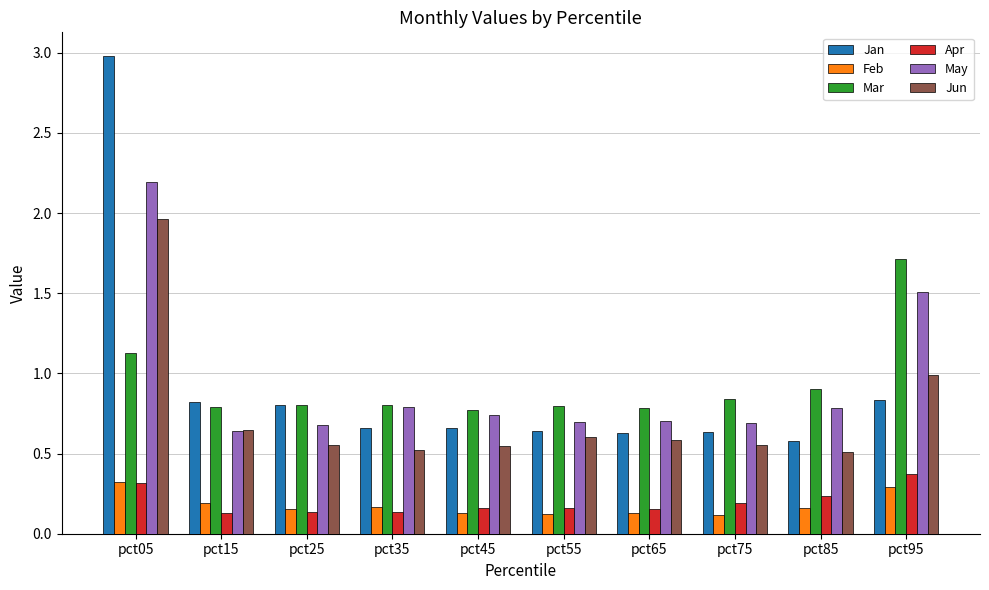

Which series has the largest range (max minus min)?

Jan